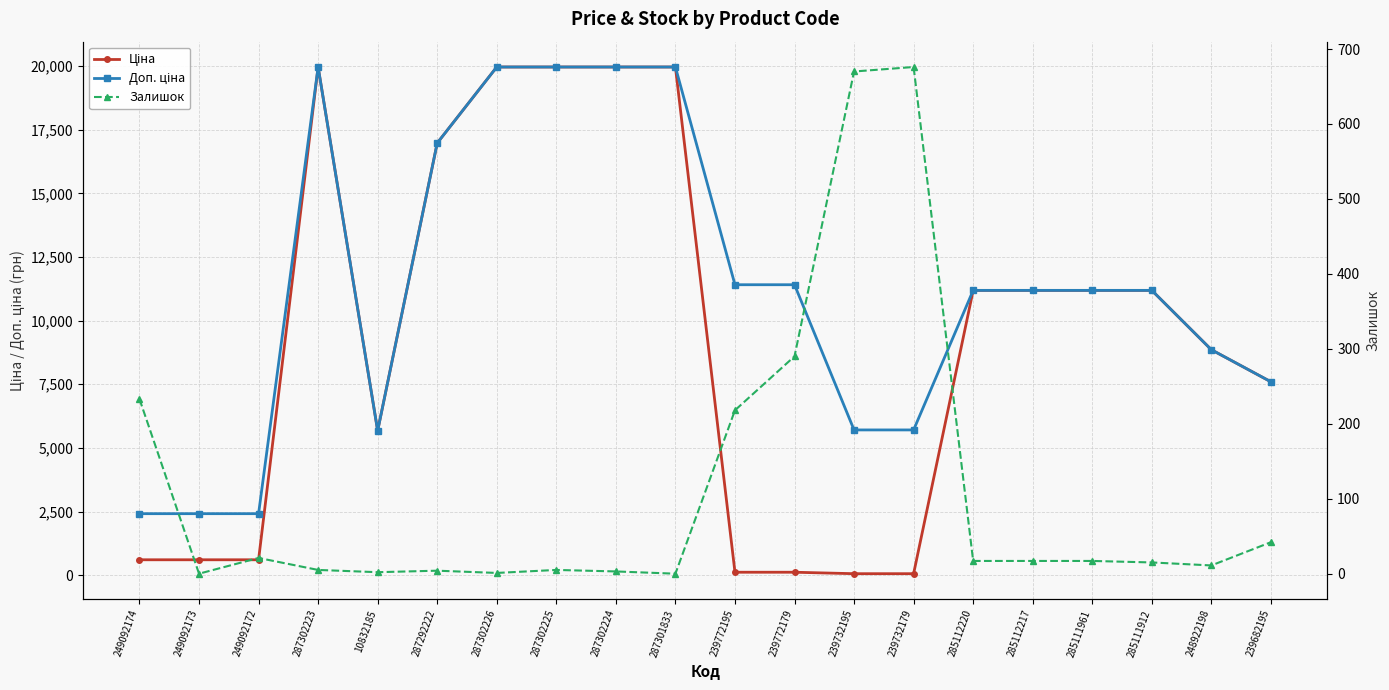

At how many categories does at least one series exceed 7570?

14